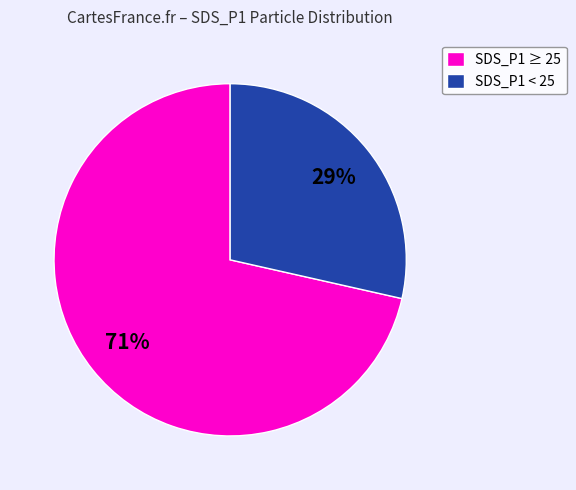

Count the number of slices in the pie.

2